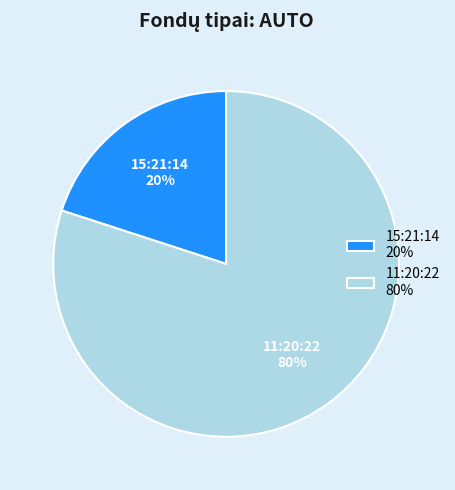

What is the largest slice in the pie chart?

11:20:22